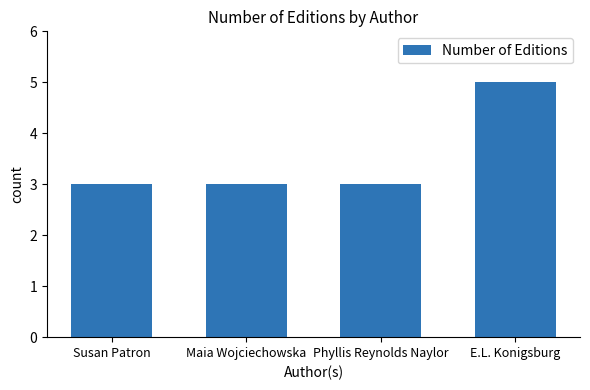

Reading left to right, what are all the values shown in this chart?

3	3	3	5